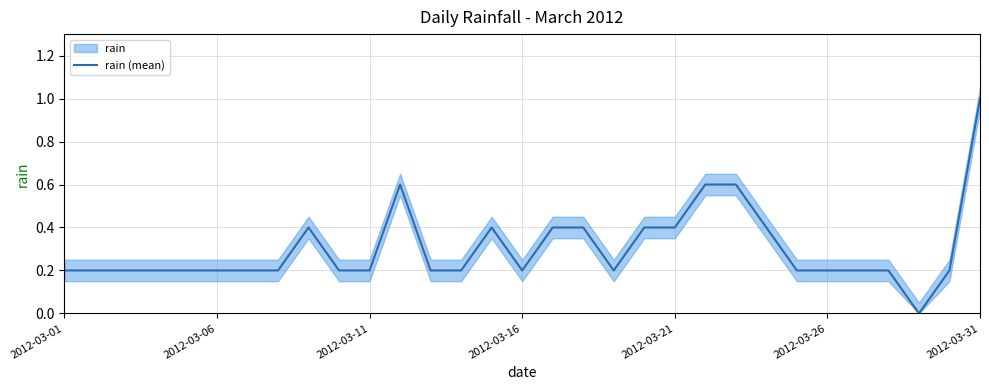

How many data points are above 0?

30